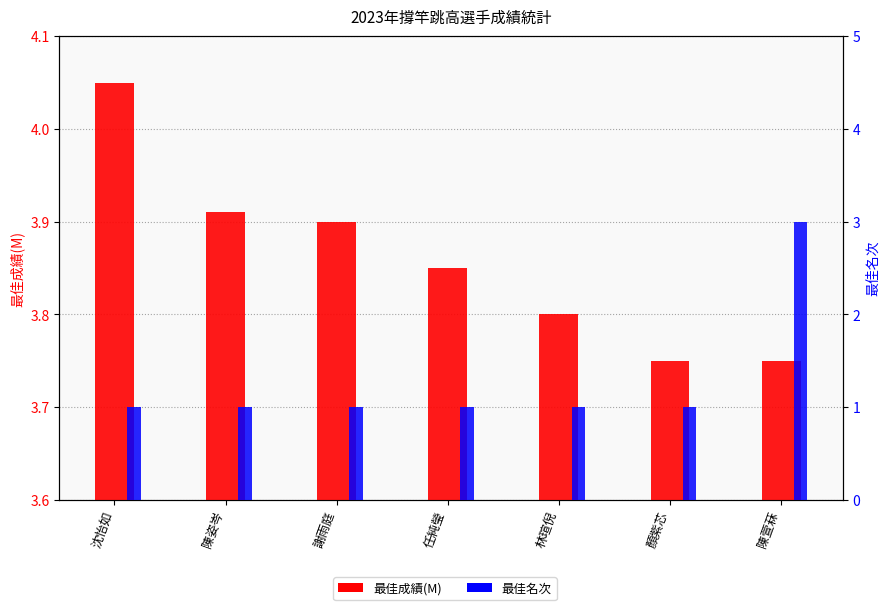

Which series has the largest total across all categories?

最佳成績(M)